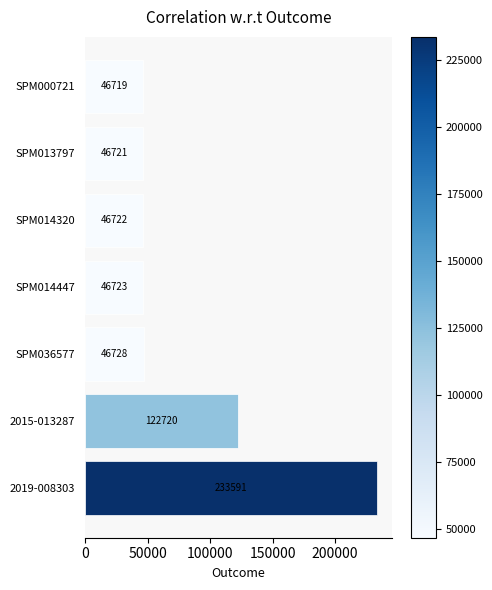

Does the chart contain stacked bars?

No